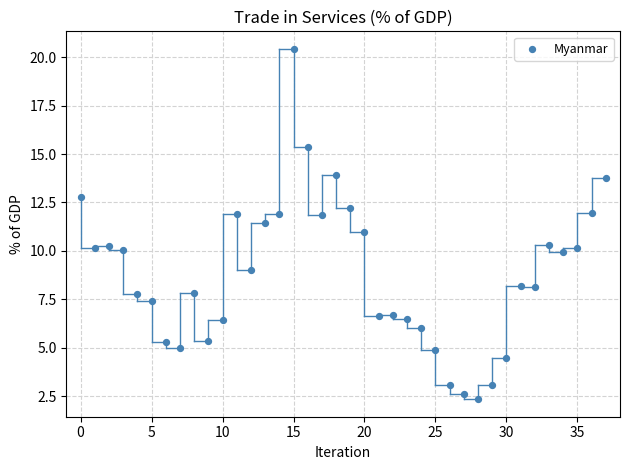

What is the range of Y values (max minus min)?

18.1